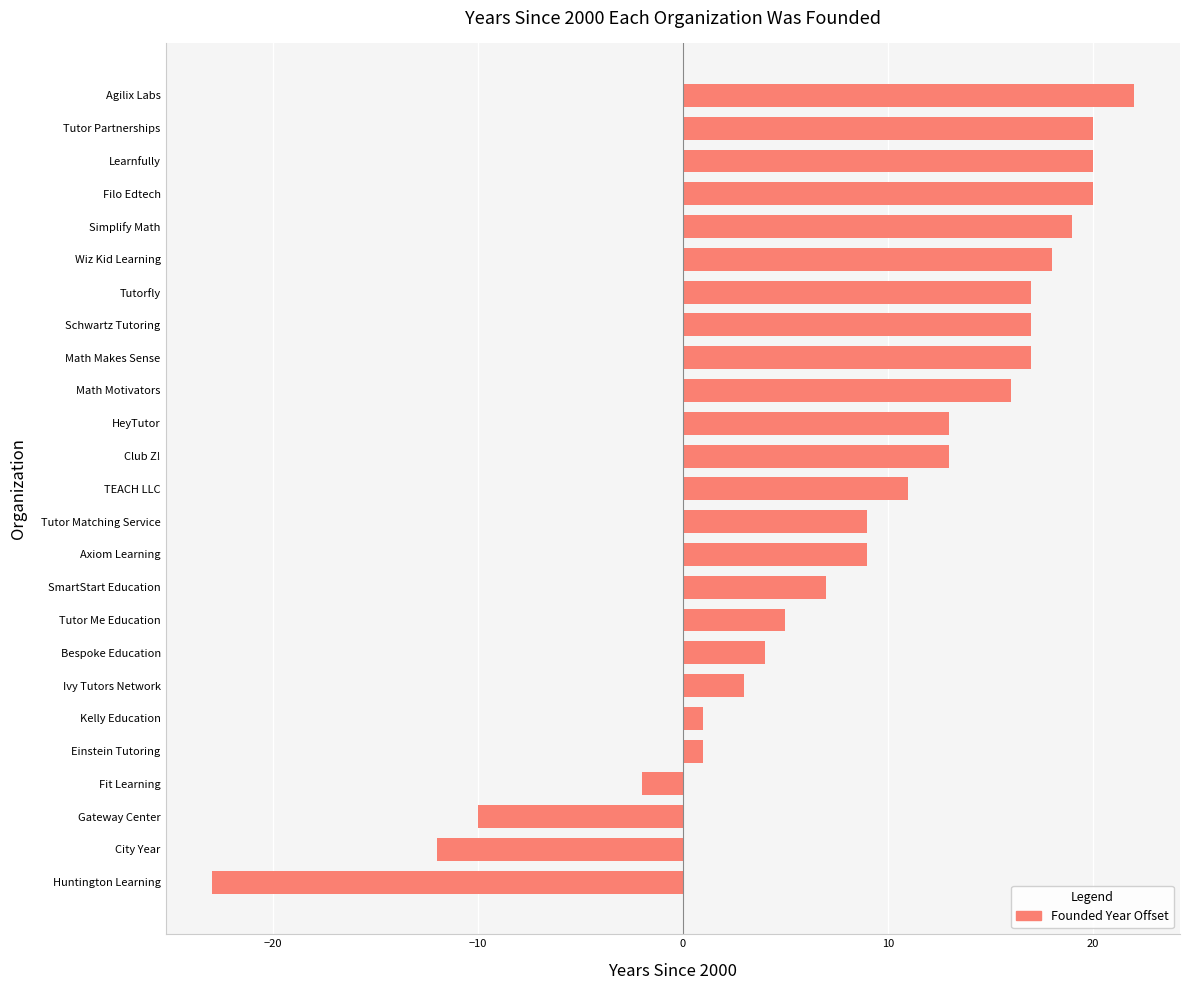

The chart shows a value of 28 at Learnfully. True or false?

False